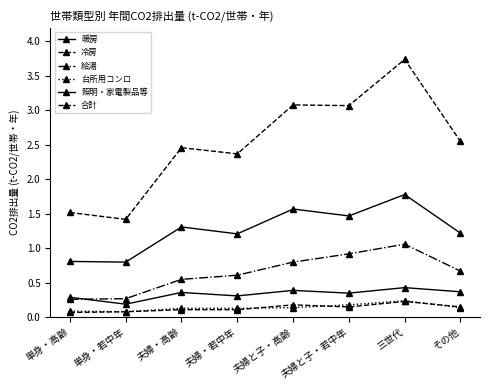

What is the difference between the highest and lowest values at 単身・高齢?

1.4